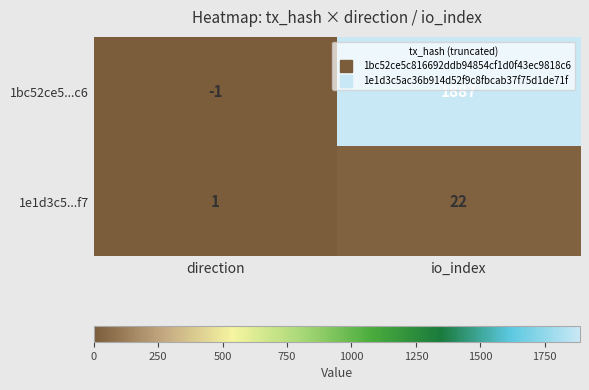

Between direction and io_index, which series saw the biggest shift?

1bc52ce5...c6